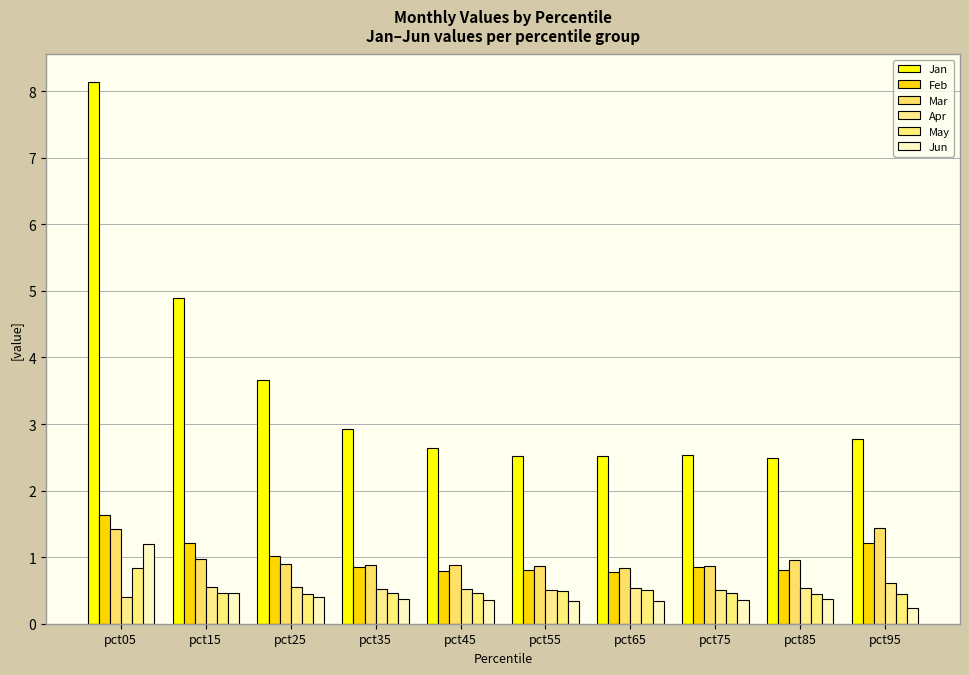

How many Jun values are between 0 and 1?

9